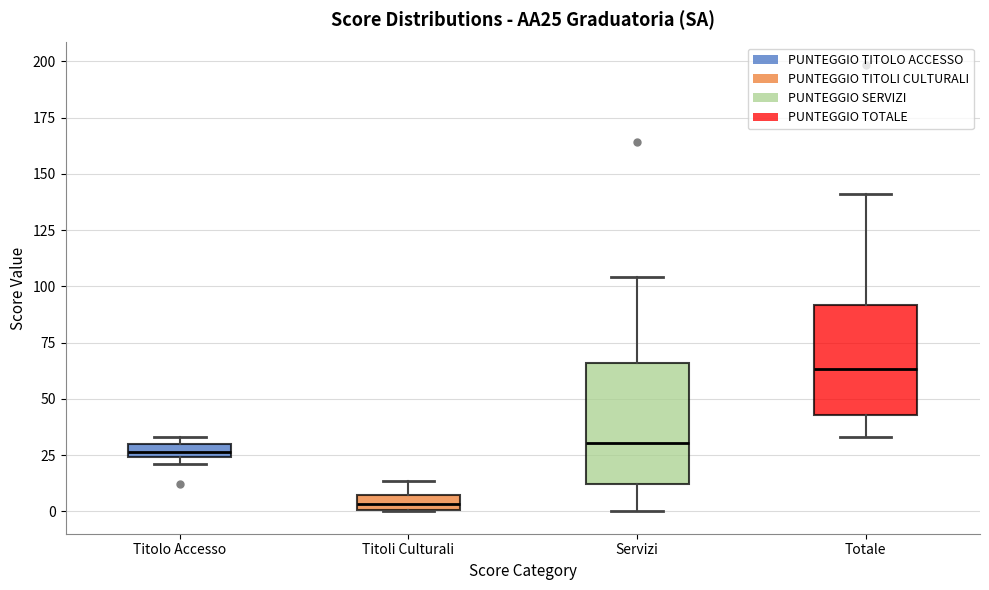

Where does the lower whisker of the box for Totale end on the y-axis? The values are not printed on the chart, so give them approximately, as read against the axis.

35